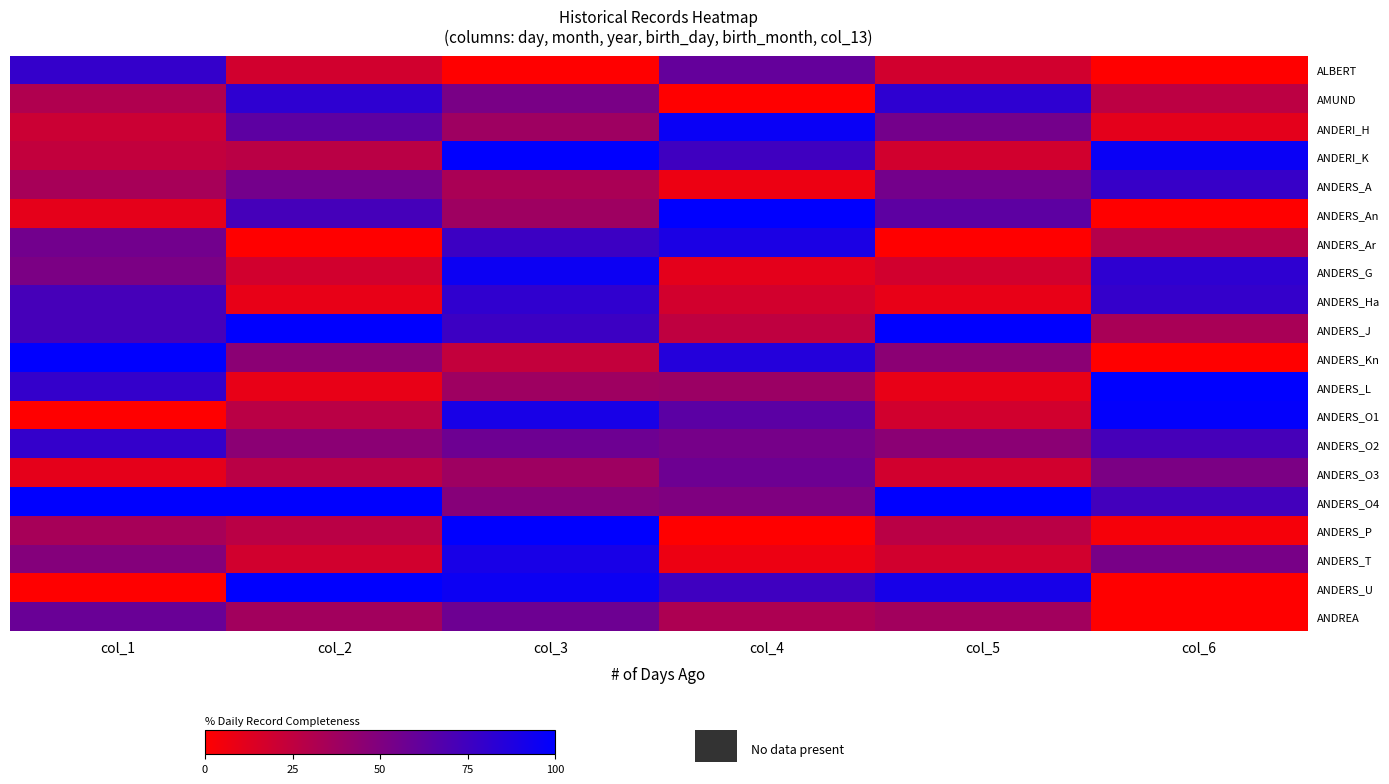

At how many categories does at least one series exceed 34?

6